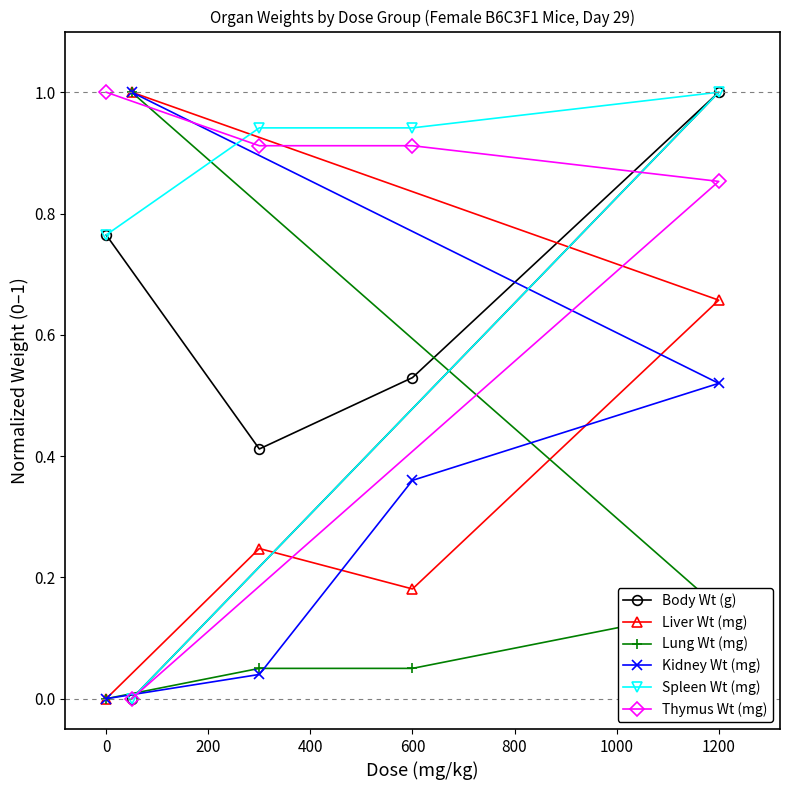

What is the greatest value displayed?

1.0